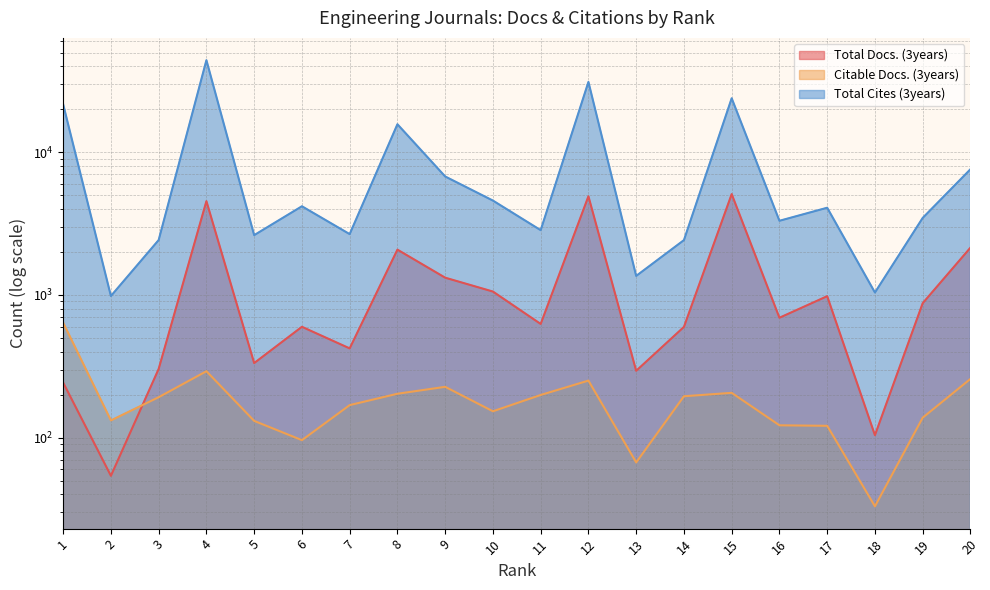

How many interior local valleys does the Total Docs. (3years) series have?

7